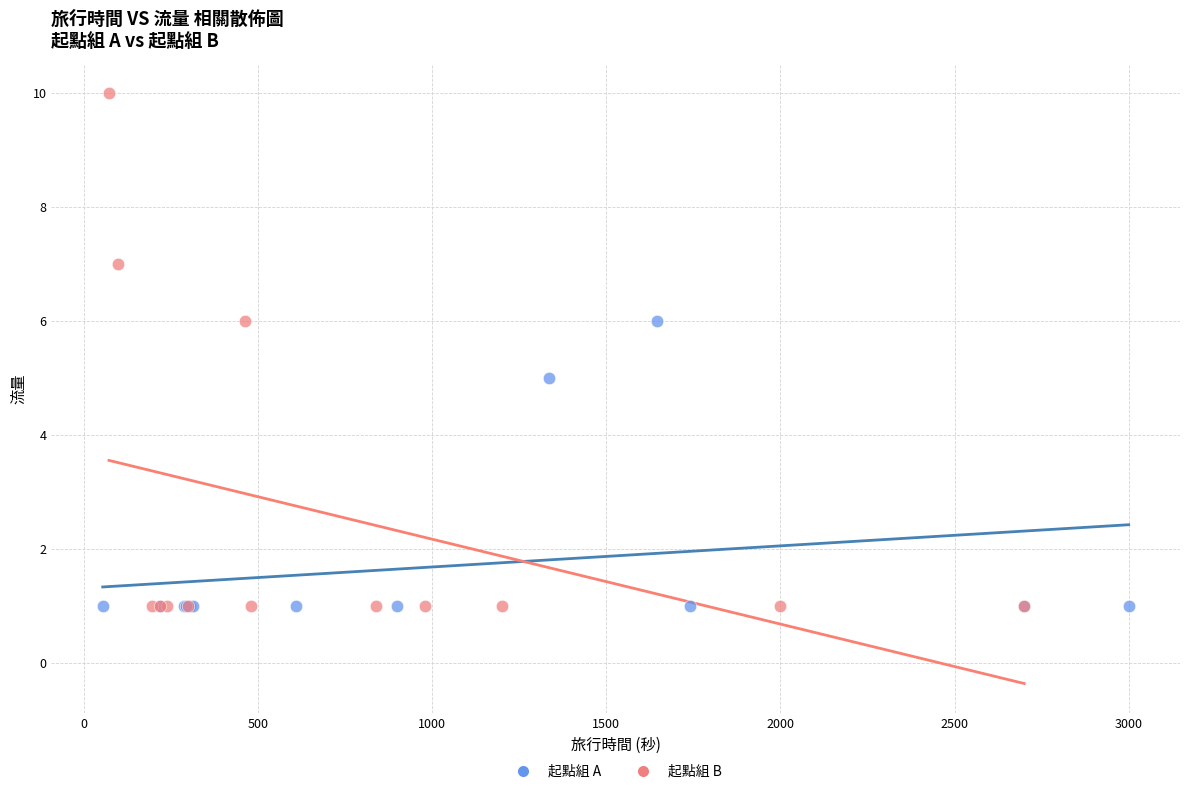

What are all the series names shown in the legend?

起點組 A, 起點組 B